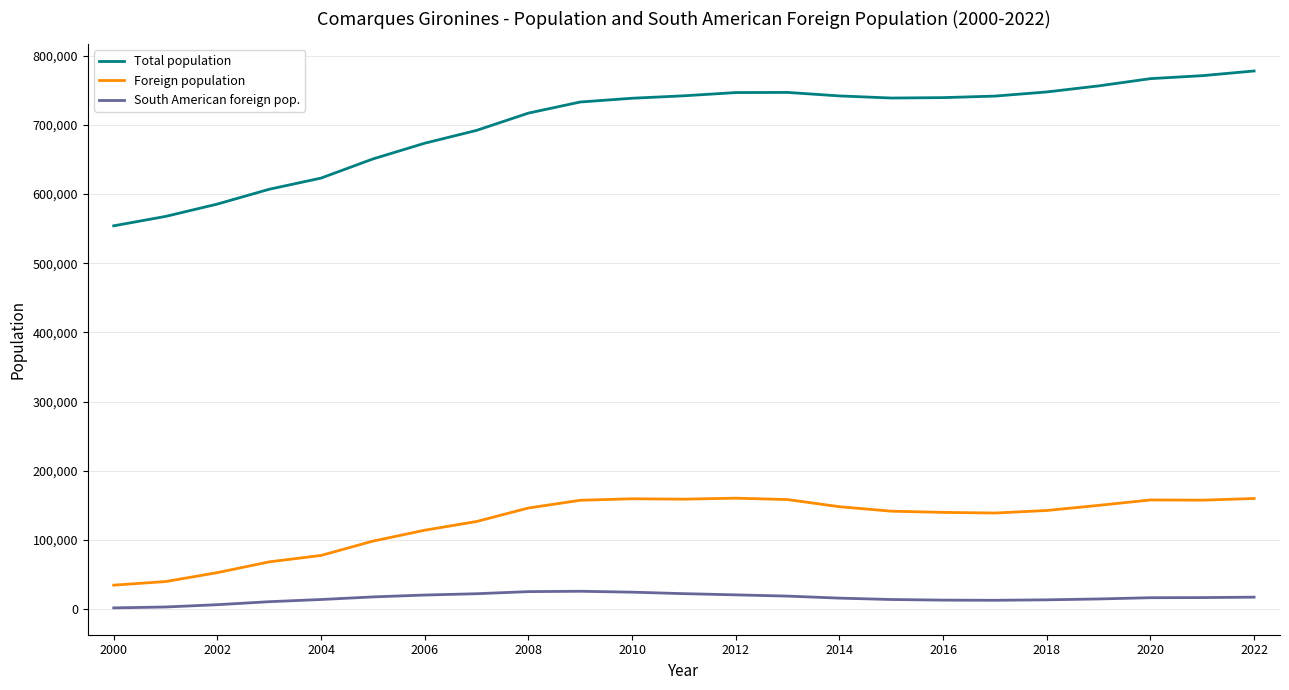

What is the difference between the maximum and minimum values in the South American foreign pop. series?

24026